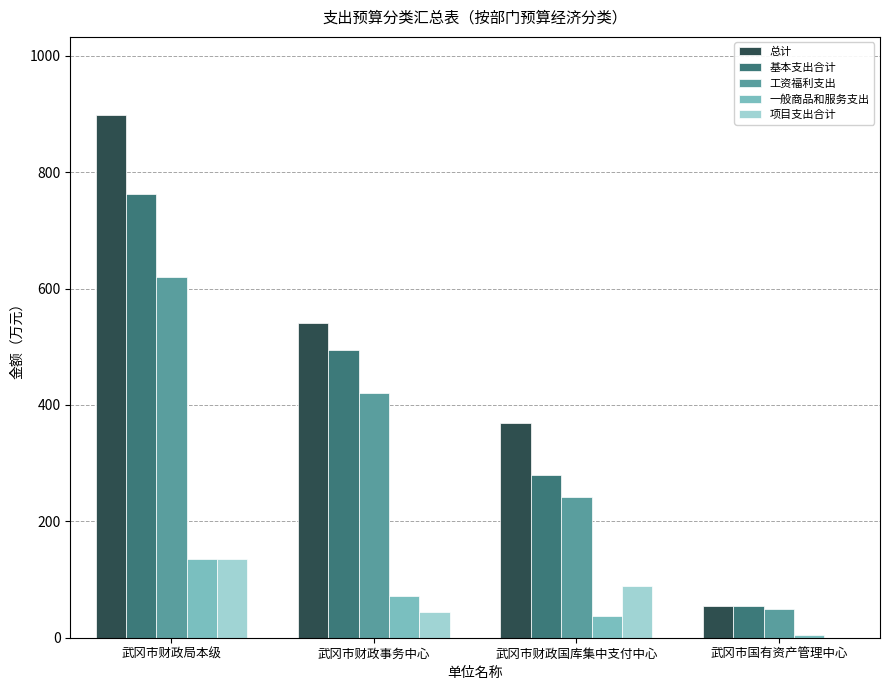

What value does the 一般商品和服务支出 series have at 武冈市财政事务中心?

71.6